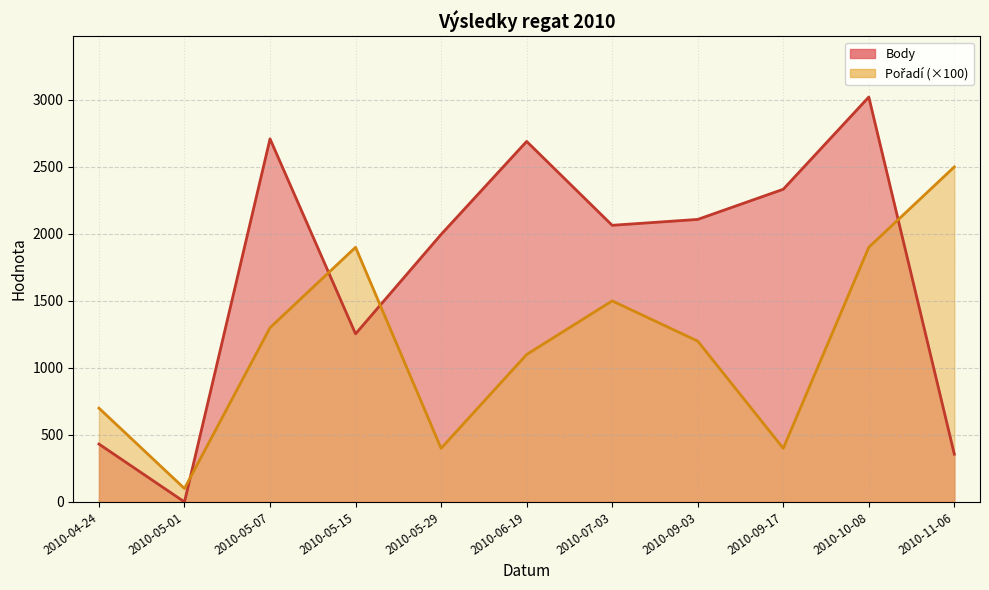

Which series has the largest total across all categories?

Body